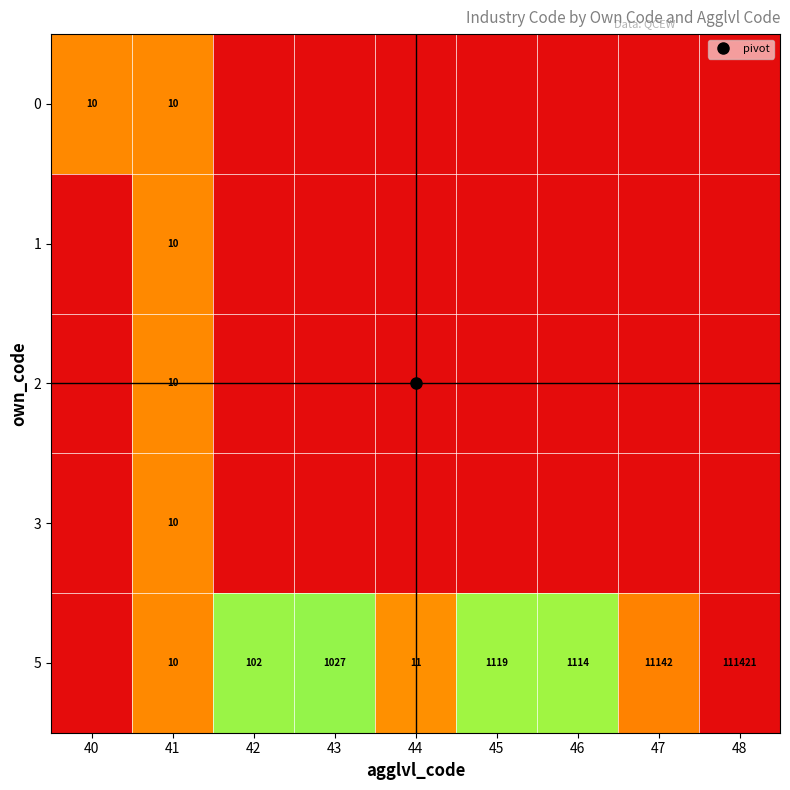

At which category is the sum across all series the highest?

41